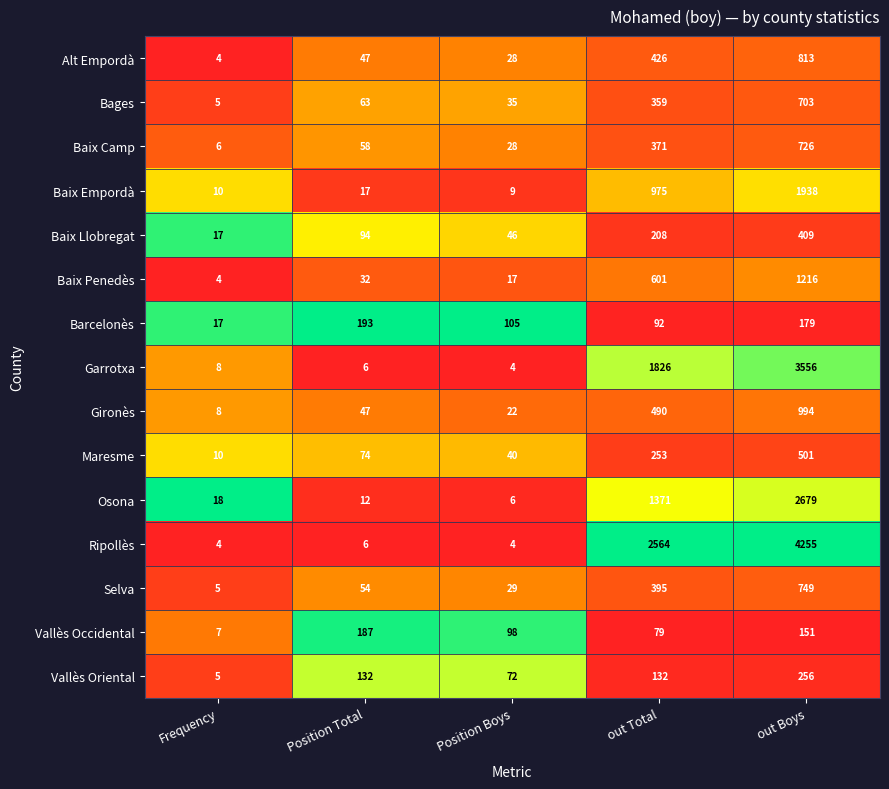

Which series has the largest total across all categories?

Ripollès